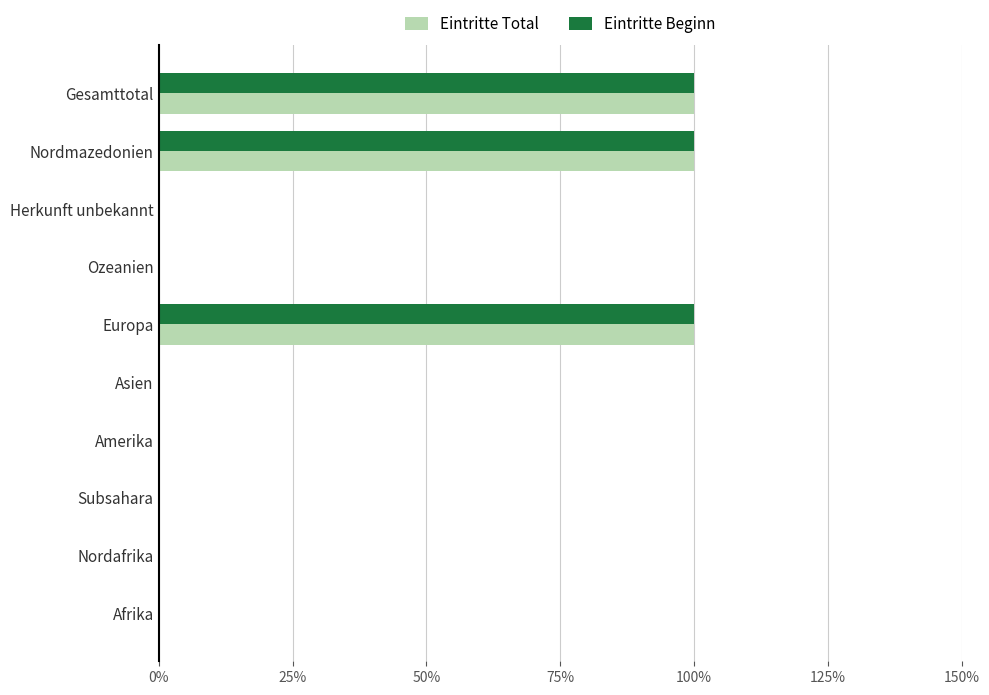

What is the difference between the maximum and second lowest values in the Eintritte Beginn series?

1